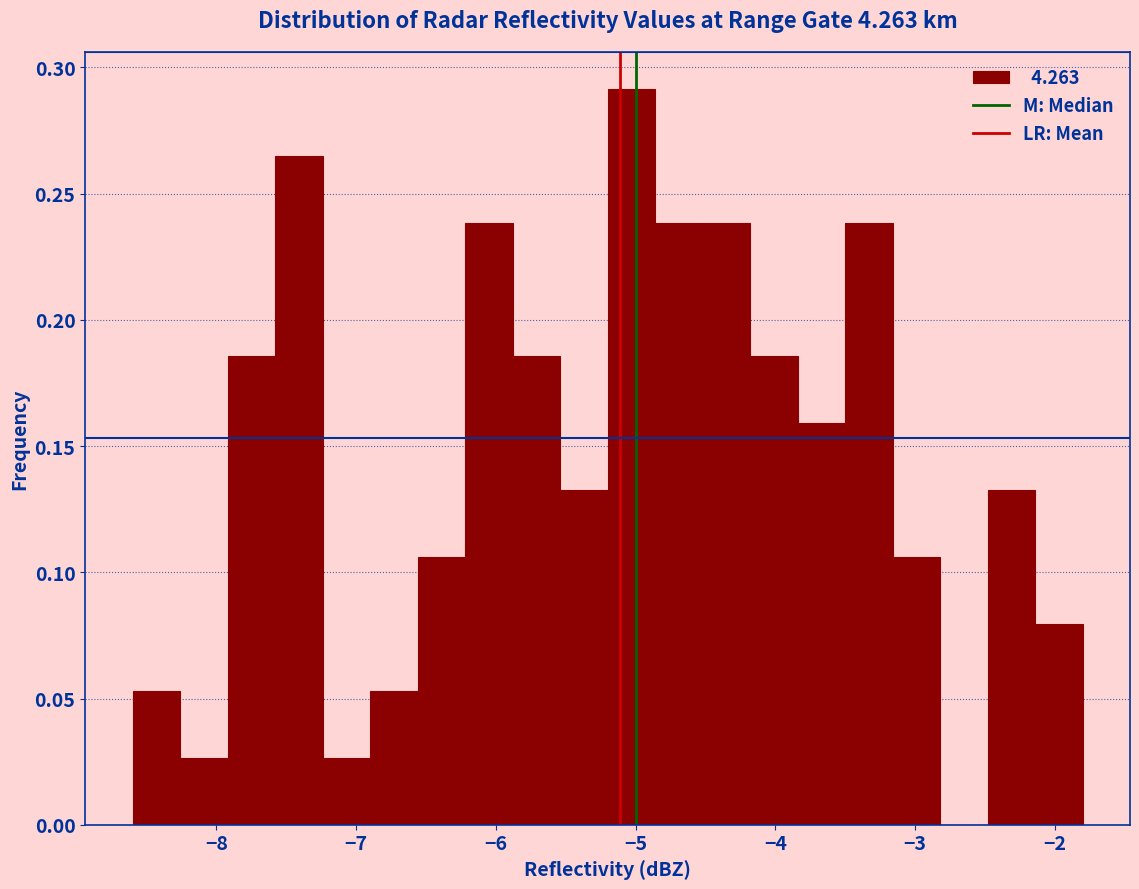

Around what value on the x-axis is the tallest bar? Give the approximate position of its centre, as read against the axis.

-5.0